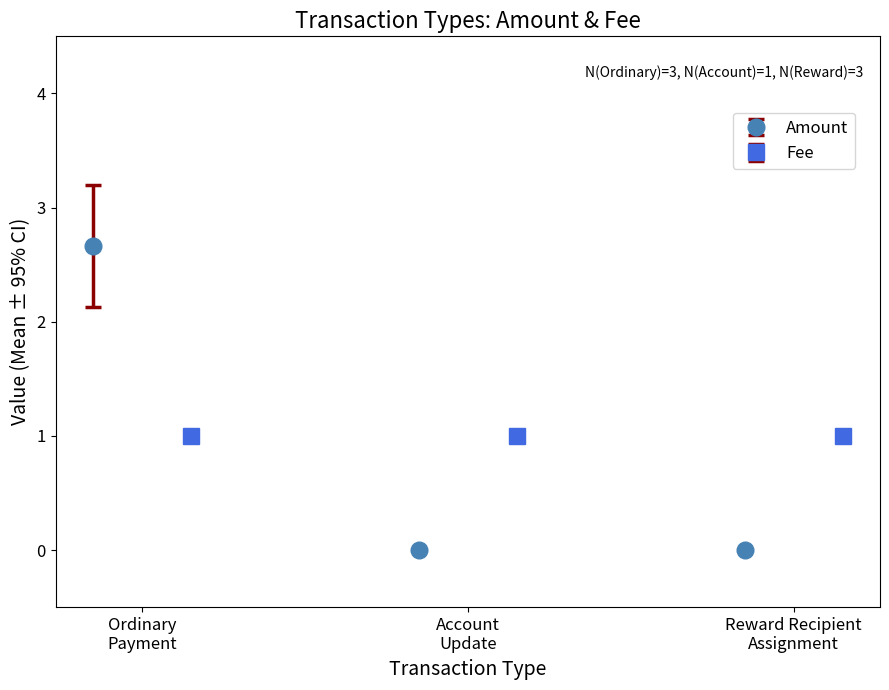

What are all the series names shown in the legend?

Amount, Fee